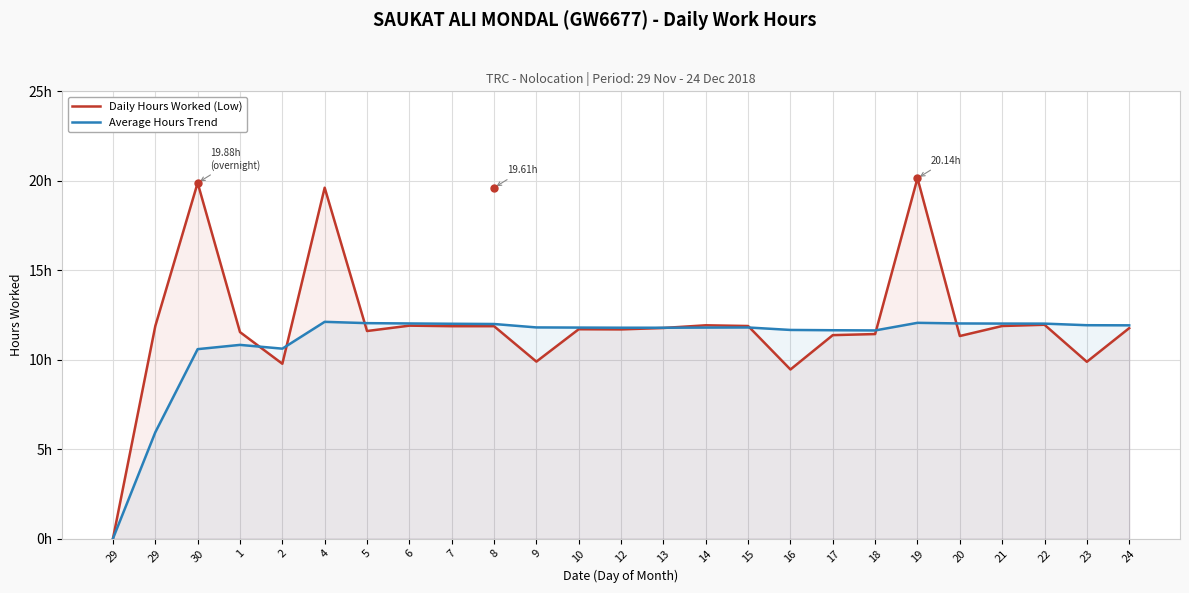

Reading left to right, what are all the values shown in this chart?

Daily Hours Worked (Low): 29=0.0	29=11.9	30=19.9	1=11.5	2=9.8	4=19.6	5=11.6	6=11.9	7=11.9	8=11.9	9=9.9	10=11.7	12=11.7	13=11.8	14=11.9	15=11.9	16=9.4	17=11.4	18=11.4	19=20.1	20=11.3	21=11.9	22=11.9	23=9.9	24=11.8
Average Hours Trend: 29=0.0	29=5.9	30=10.6	1=10.8	2=10.6	4=12.1	5=12.0	6=12.0	7=12.0	8=12.0	9=11.8	10=11.8	12=11.8	13=11.8	14=11.8	15=11.8	16=11.7	17=11.6	18=11.6	19=12.1	20=12.0	21=12.0	22=12.0	23=11.9	24=11.9